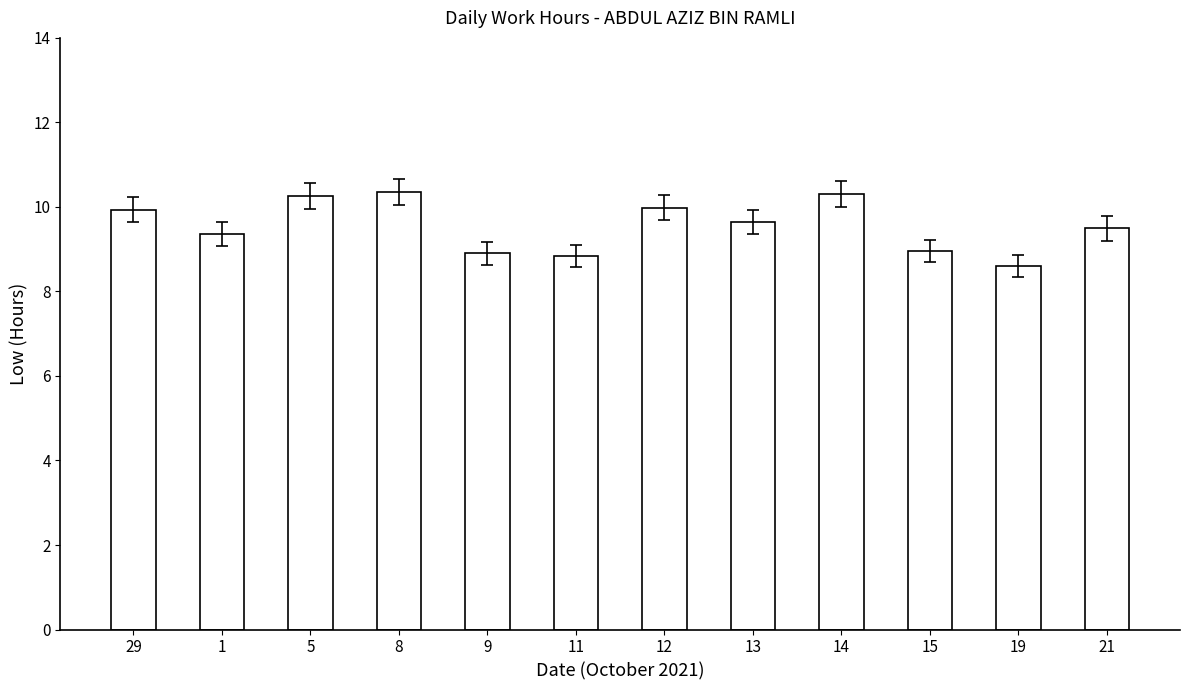

At which label does the data first exceed 9?

29